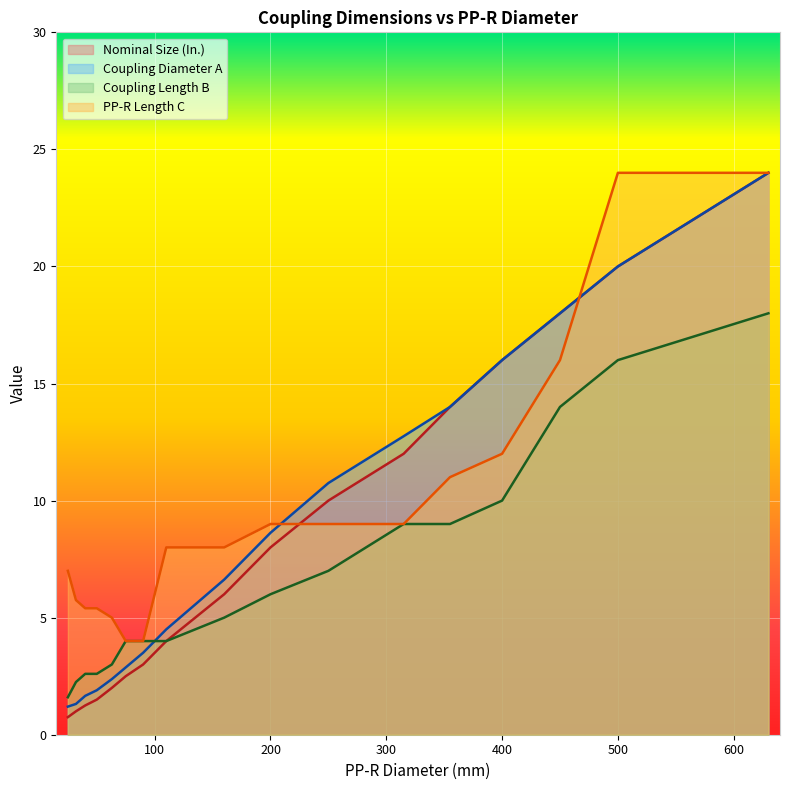

What value does the Coupling Diameter A series have at 75?

2.9